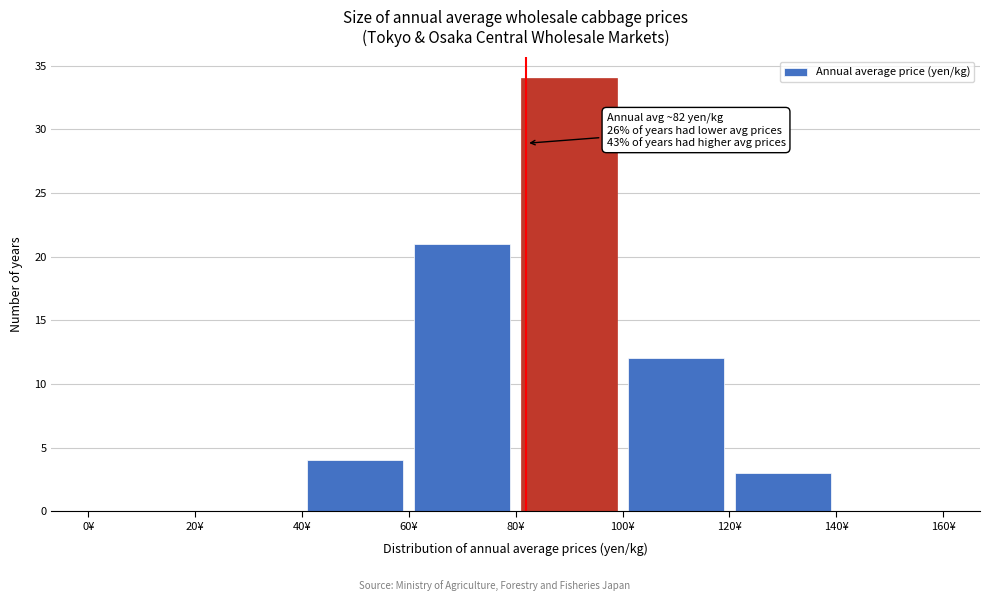

Which range on the x-axis has the tallest bar?

80 to 100